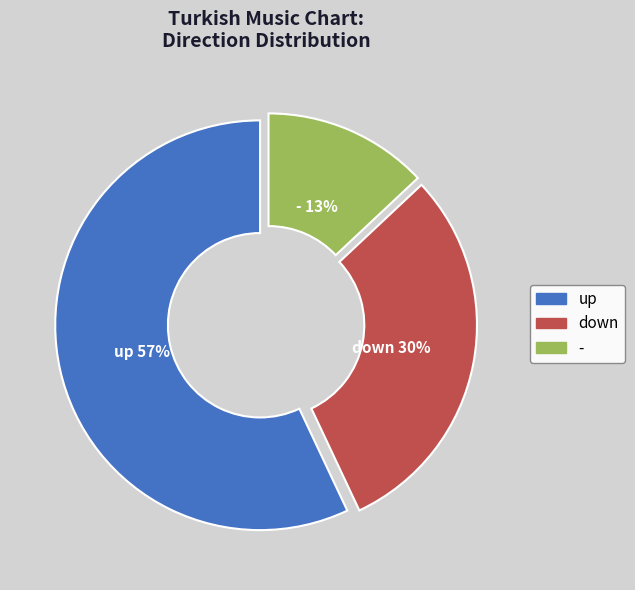

Count the number of slices in the pie.

3